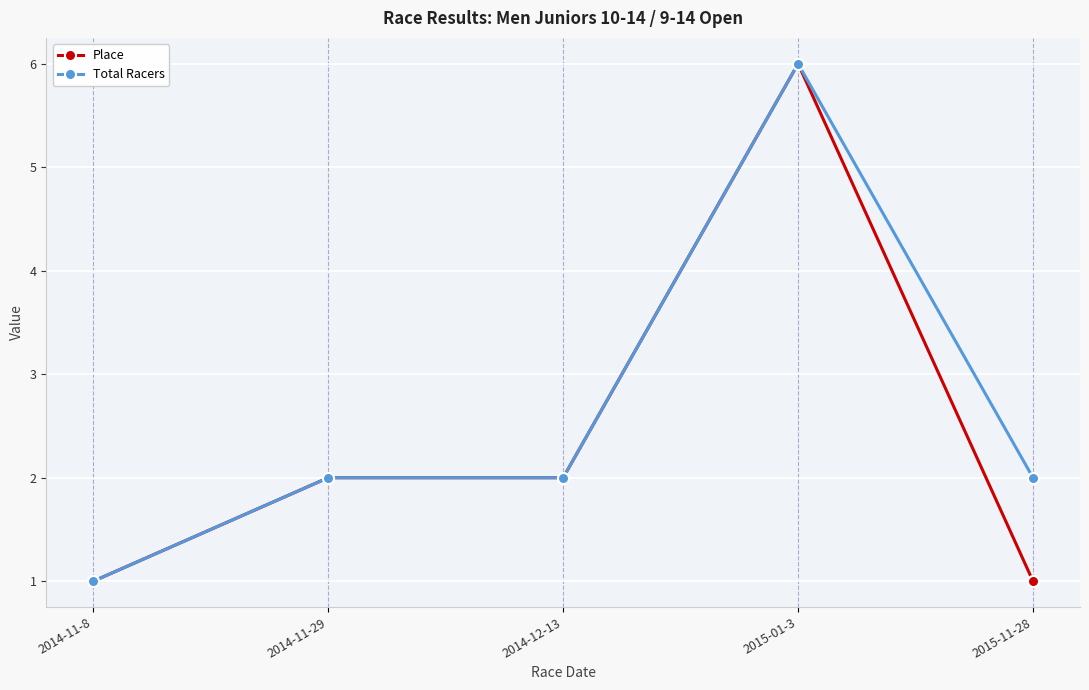

The value of Total Racers at 2015-11-28 is 3. True or false?

False